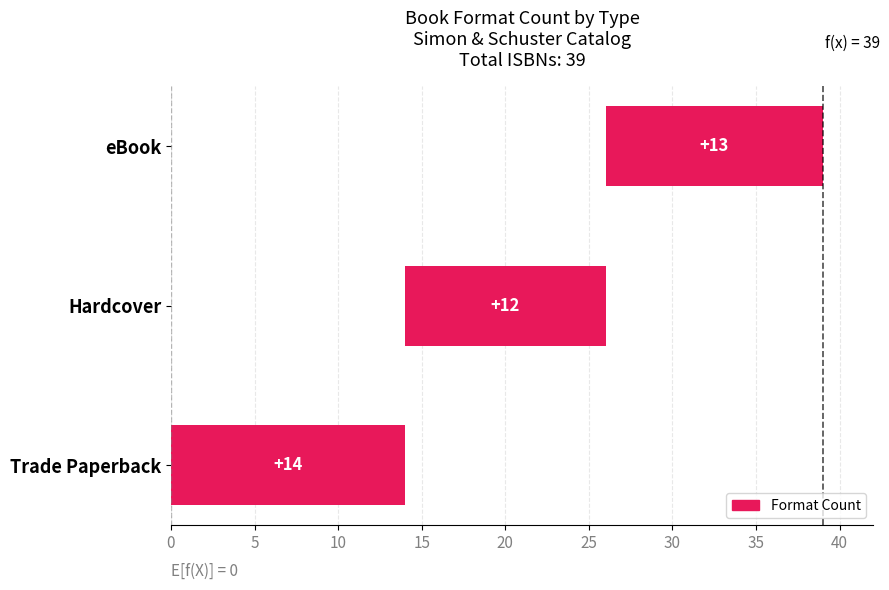

Is it true that the value at Hardcover is 4?

False